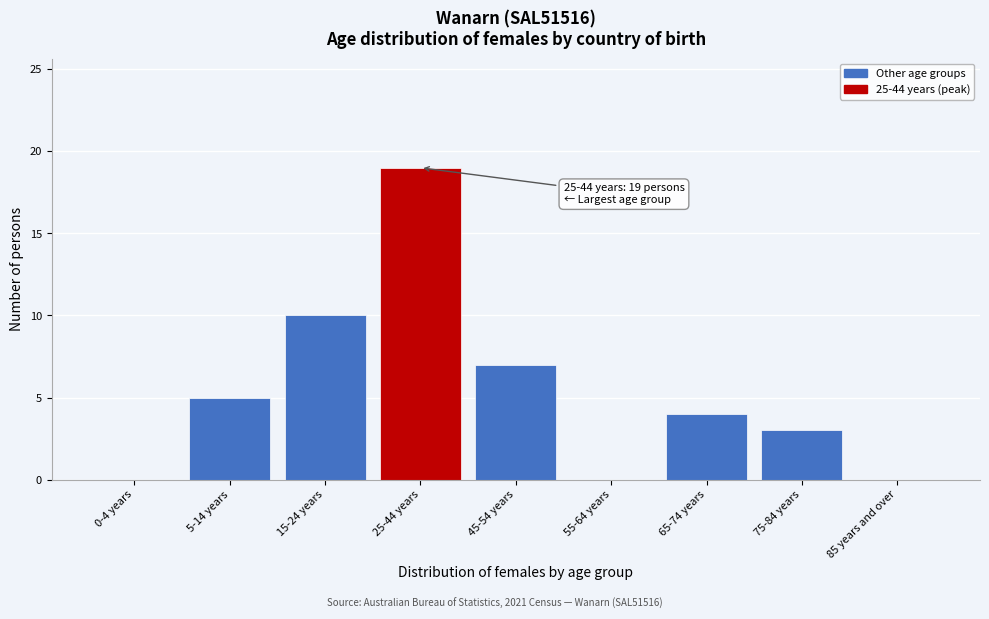

Reading left to right, extract all data points from this chart.

0-4 years=0	5-14 years=5	15-24 years=10	25-44 years=19	45-54 years=7	55-64 years=0	65-74 years=4	75-84 years=3	85 years and over=0